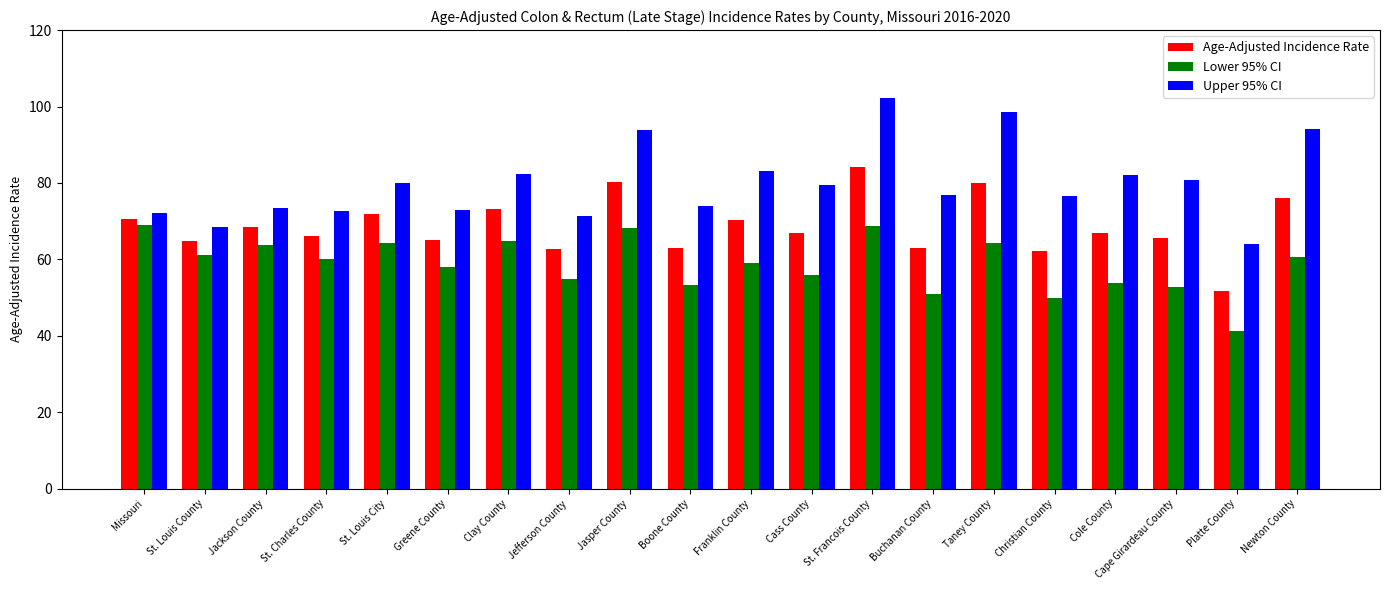

What is the label of the 14th bar from the left?

Buchanan County